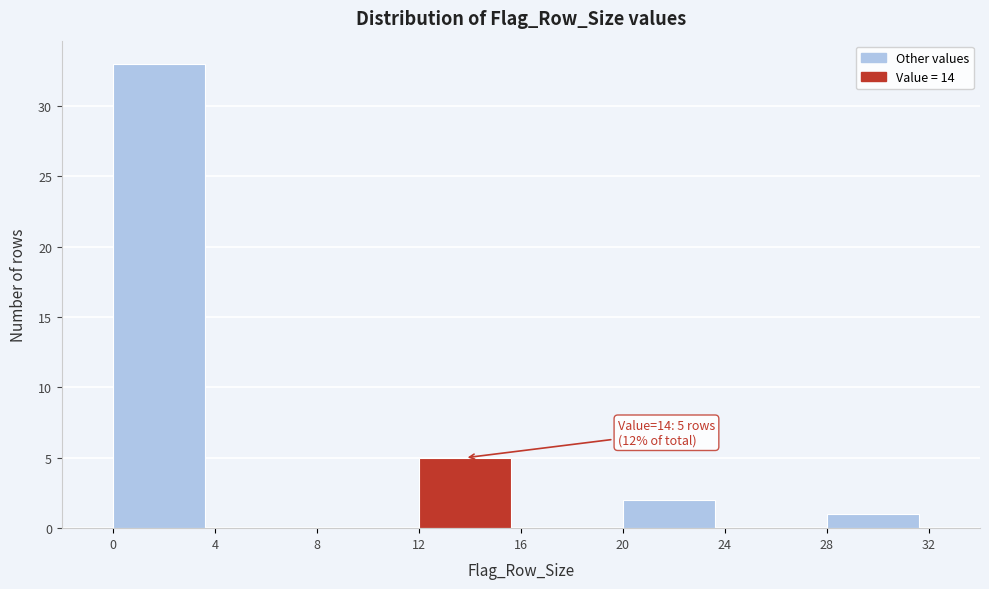

Which range on the x-axis has the tallest bar?

0 to 4